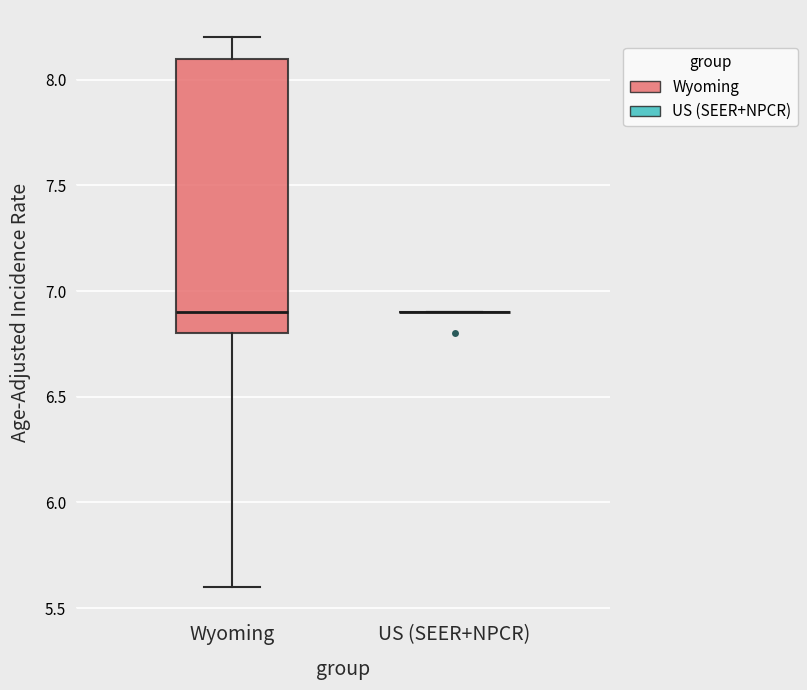

Comparing the boxes themselves (not the whiskers), which one is the tallest?

Wyoming